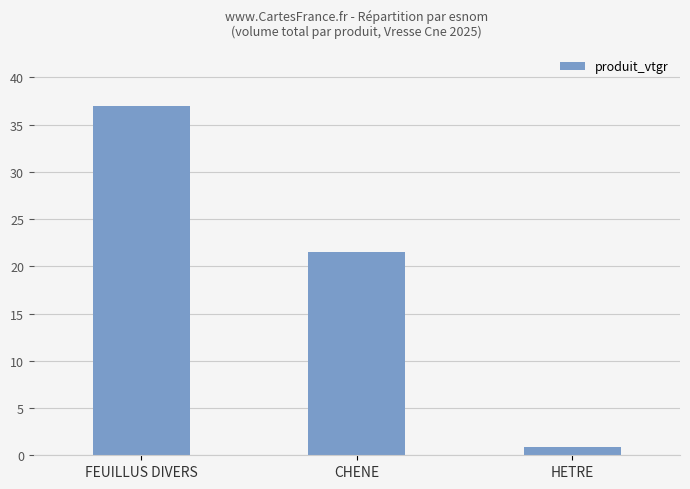

How many data points does each series have?

3